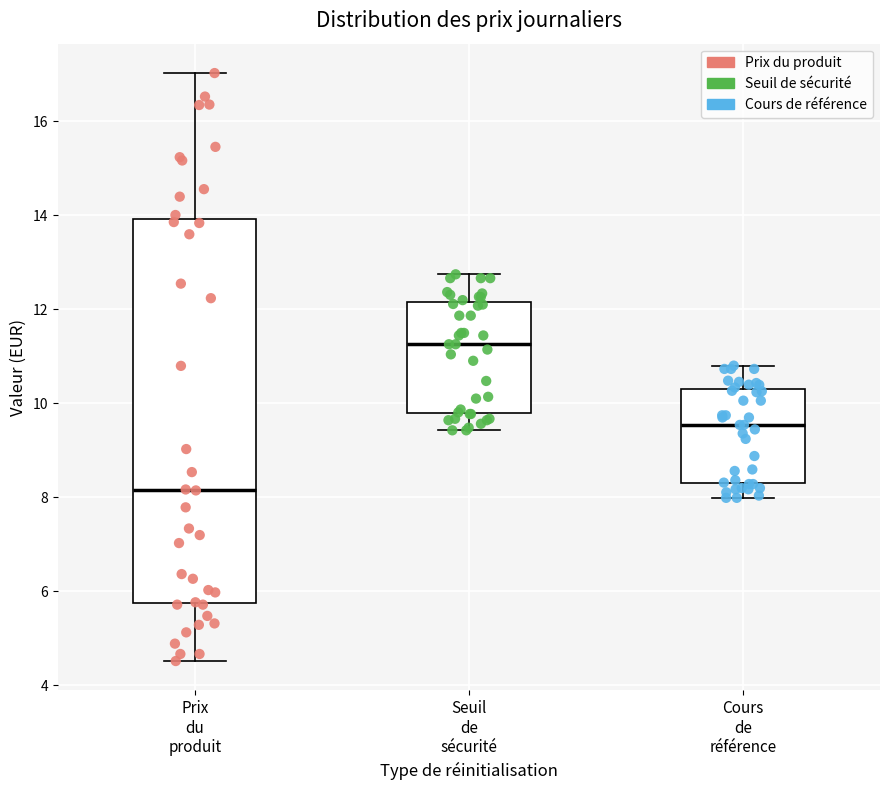

Comparing the boxes themselves (not the whiskers), which one is the tallest?

Prix du produit